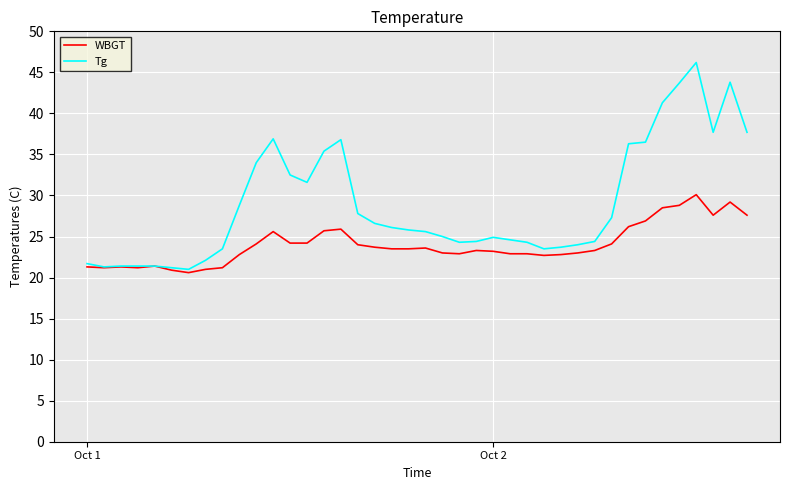

What is the minimum value for Tg?

21.0